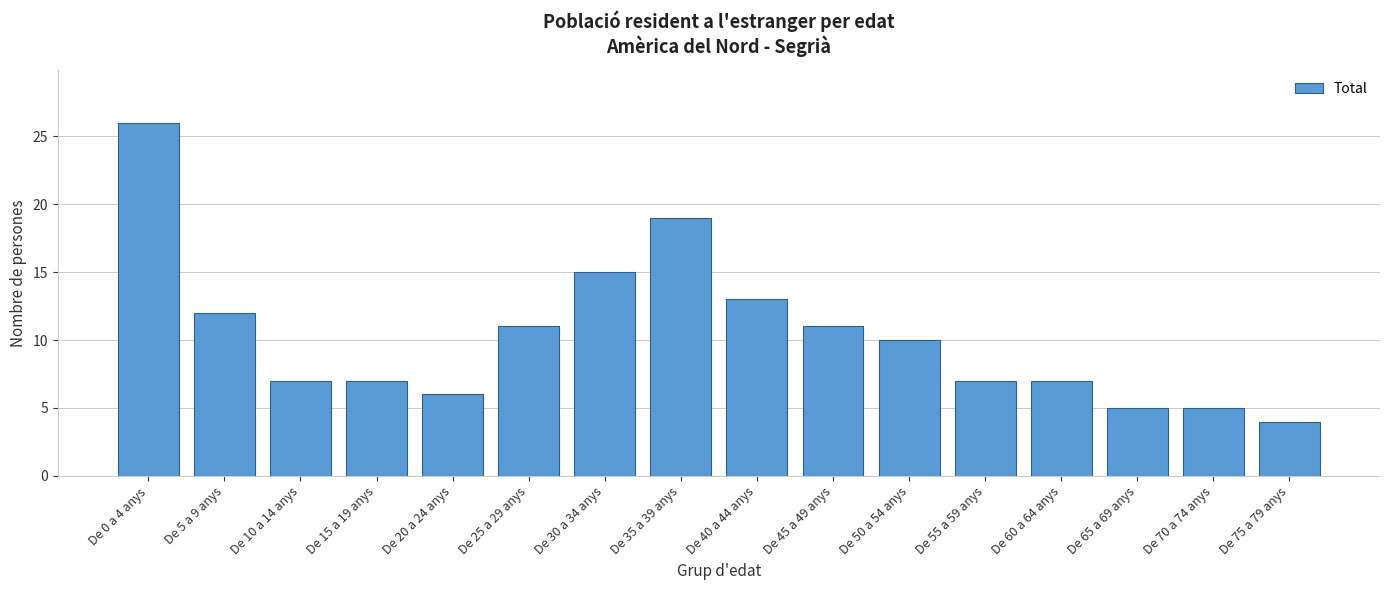

Reading left to right, extract all data points from this chart.

De 0 a 4 anys=26	De 5 a 9 anys=12	De 10 a 14 anys=7	De 15 a 19 anys=7	De 20 a 24 anys=6	De 25 a 29 anys=11	De 30 a 34 anys=15	De 35 a 39 anys=19	De 40 a 44 anys=13	De 45 a 49 anys=11	De 50 a 54 anys=10	De 55 a 59 anys=7	De 60 a 64 anys=7	De 65 a 69 anys=5	De 70 a 74 anys=5	De 75 a 79 anys=4